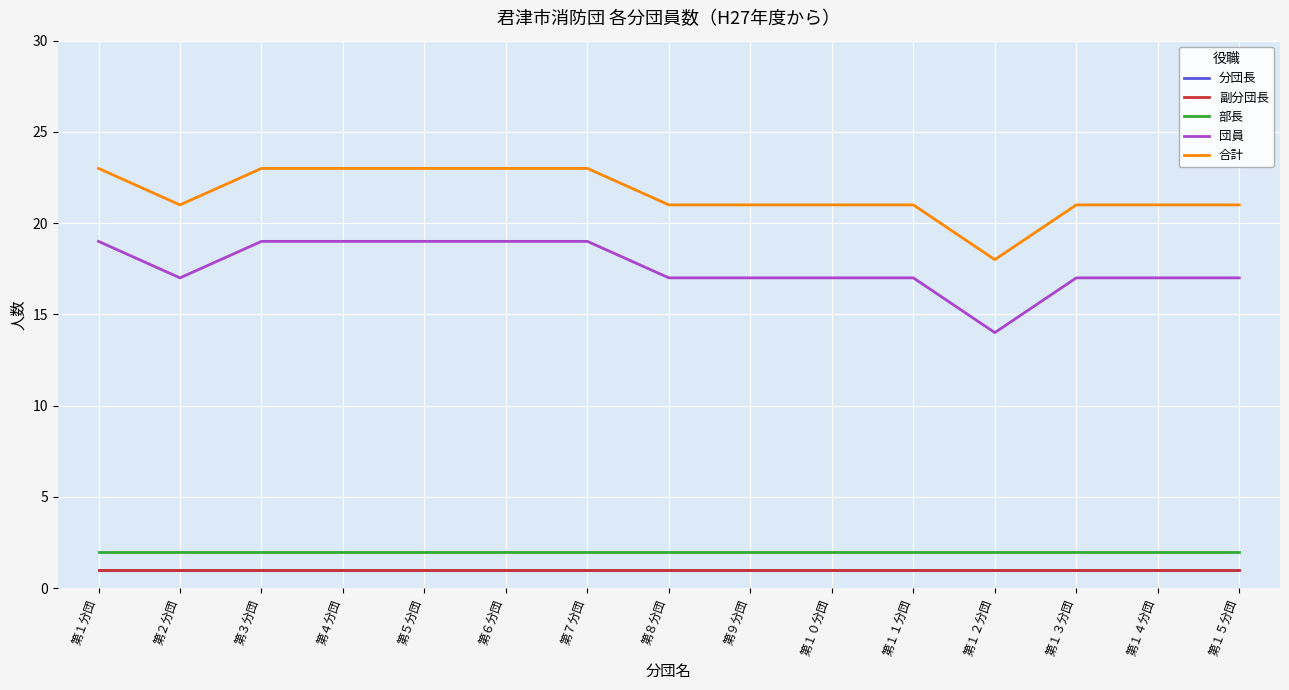

True or false: 副分団長 and 合計 cross at least once.

False